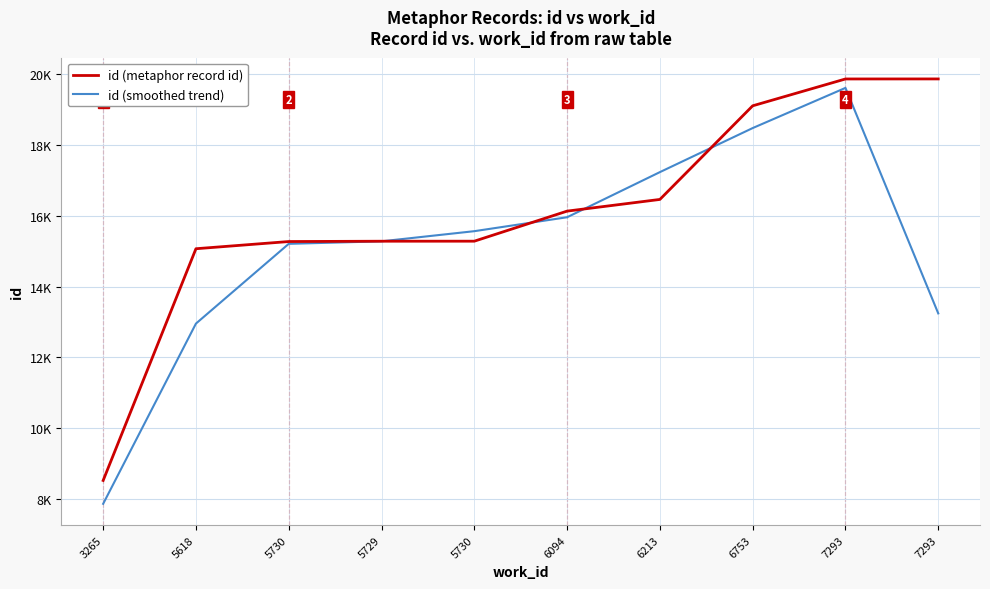

True or false: id (metaphor record id) has more than 2 points higher than both neighbors.

False